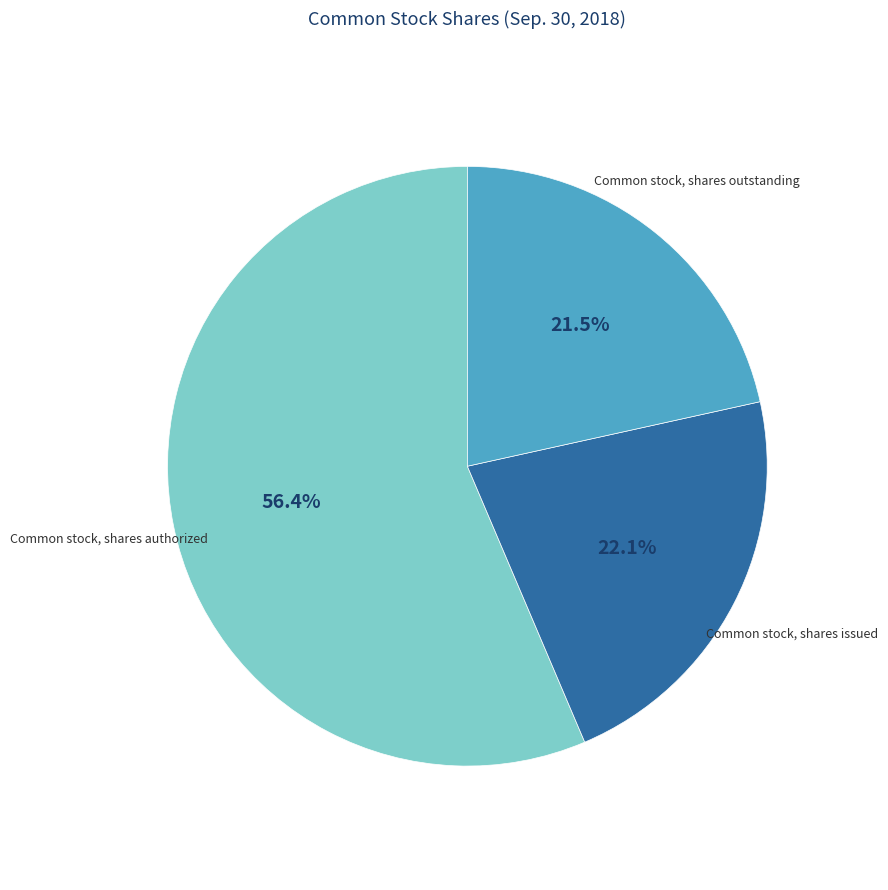

To the nearest percent, what is the combined percentage of Common stock, shares outstanding and Common stock, shares authorized?

78%